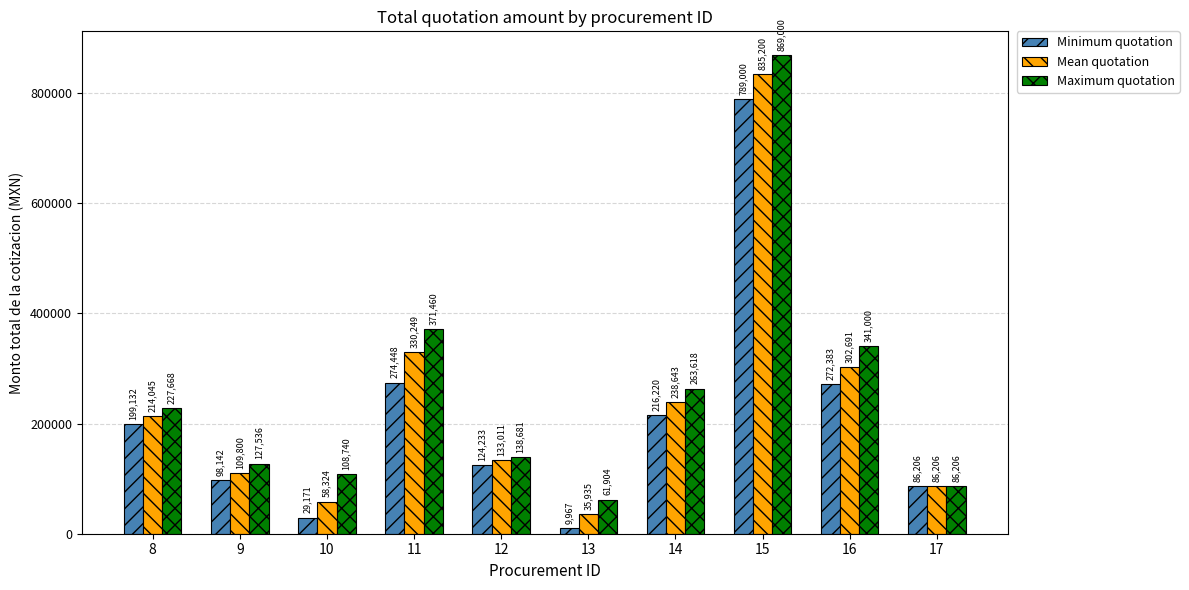

List the series in order of their overall mean, lowest first.

Minimum quotation, Mean quotation, Maximum quotation